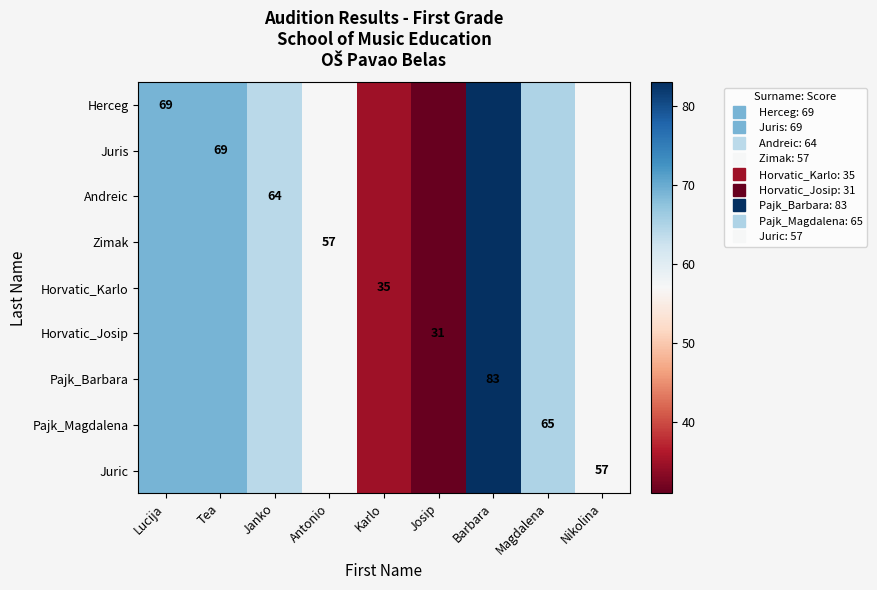

At which label does Juric first exceed 64?

Lucija